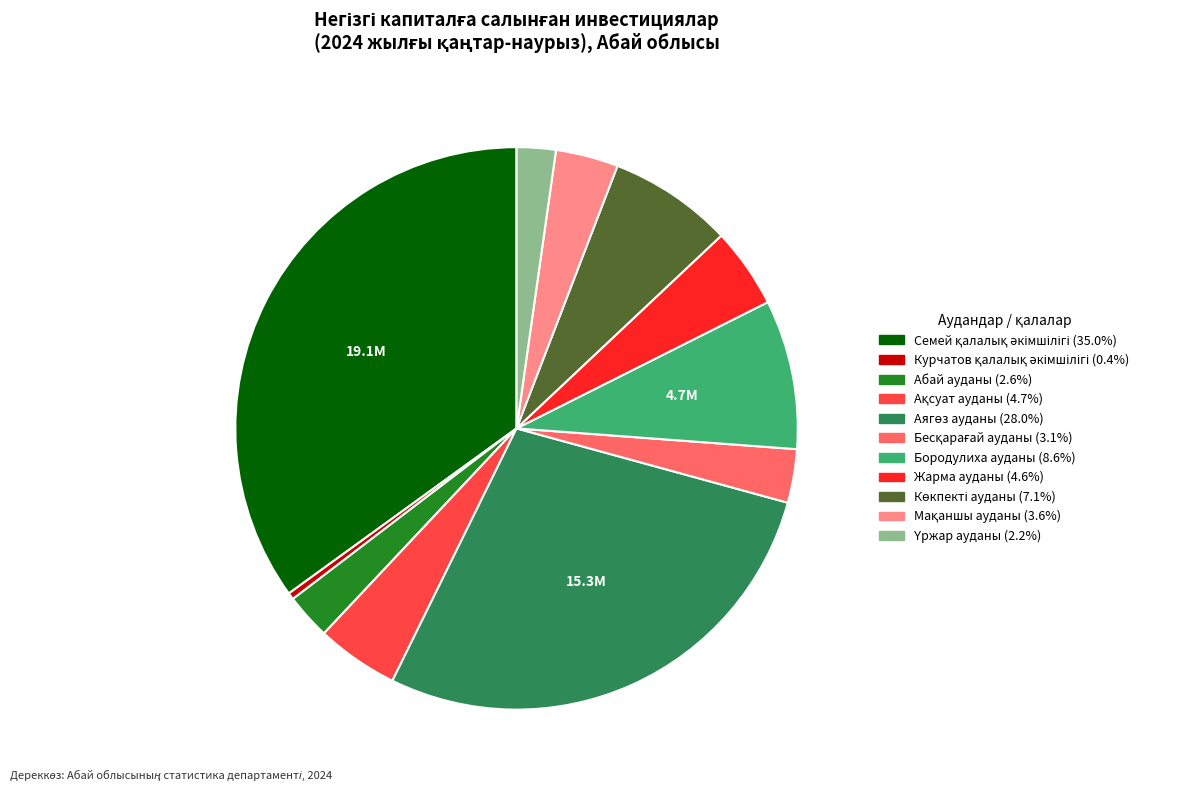

True or false: Абай ауданы accounts for 11% of the total.

False